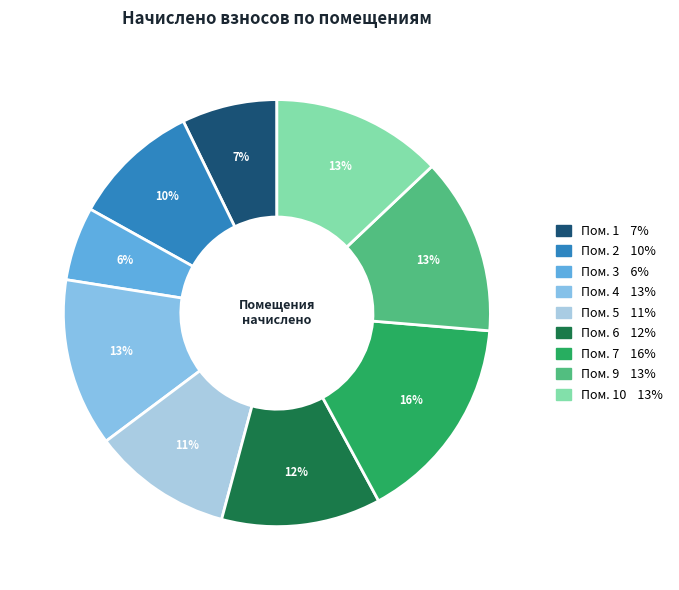

To the nearest percent, what is the average slice percentage?

11%